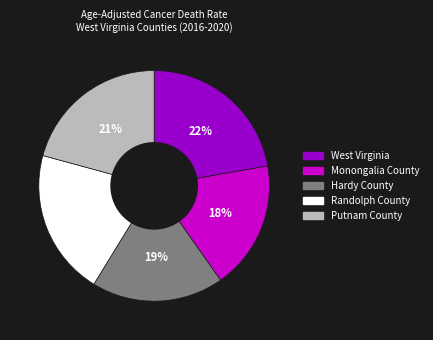

To the nearest percent, what is the difference between the largest and smallest slice percentages?

4%